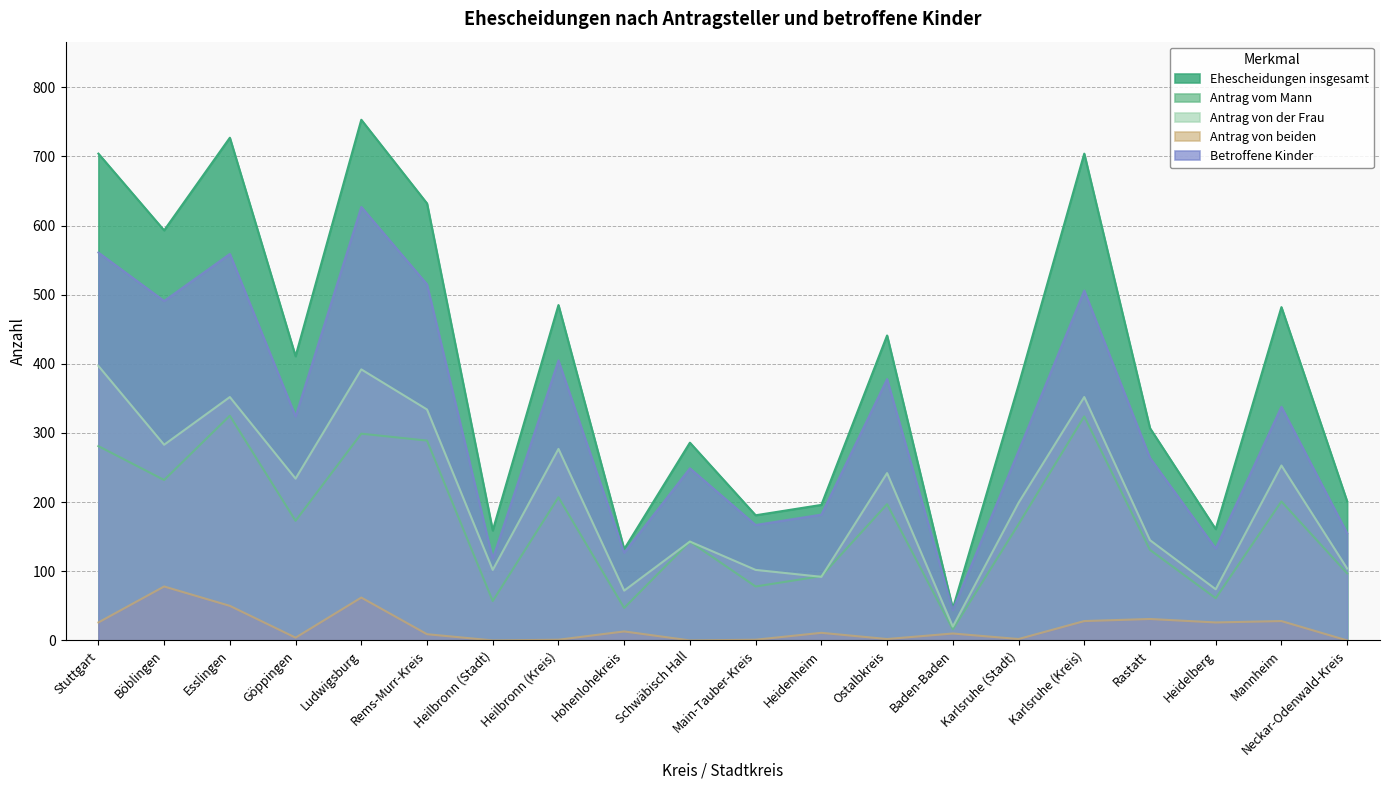

True or false: Antrag von beiden and Antrag von der Frau cross at least once.

False